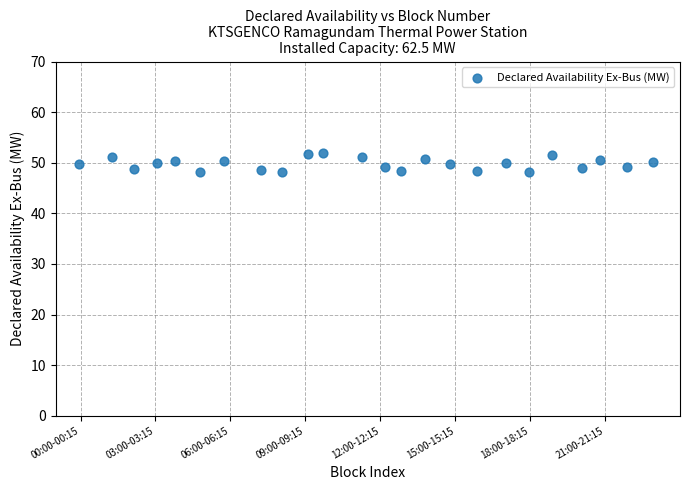

What is the range of X values (max minus min)?

23.0